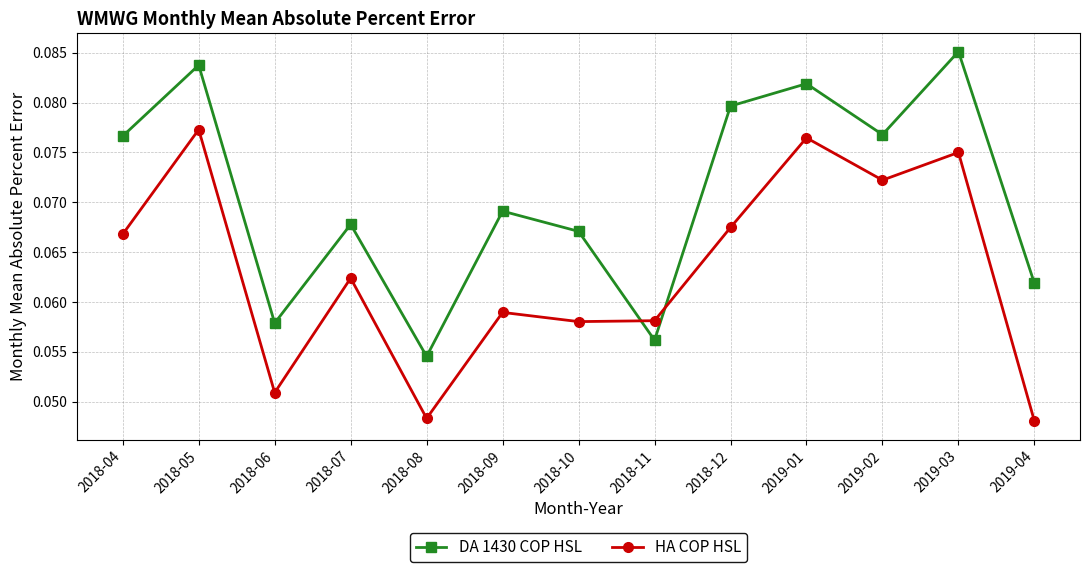

List the series in order of their peak value, lowest first.

HA COP HSL, DA 1430 COP HSL